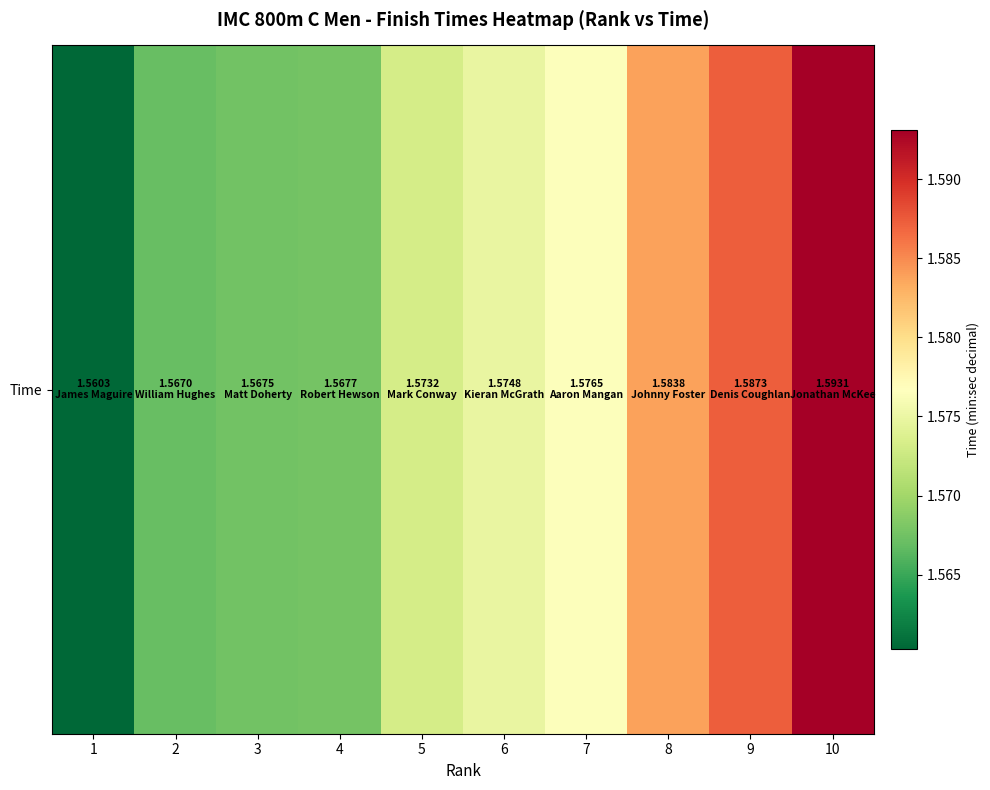

What is the sum of the values at 6 and 9?

3.2